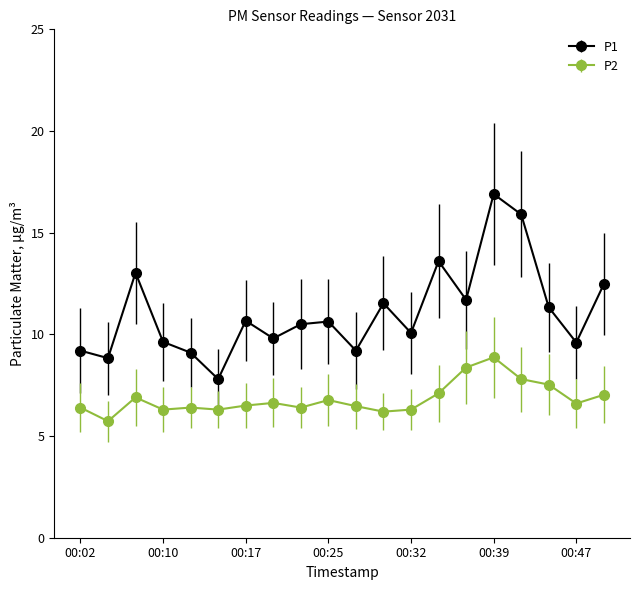

True or false: P1 and P2 intersect in this chart.

False